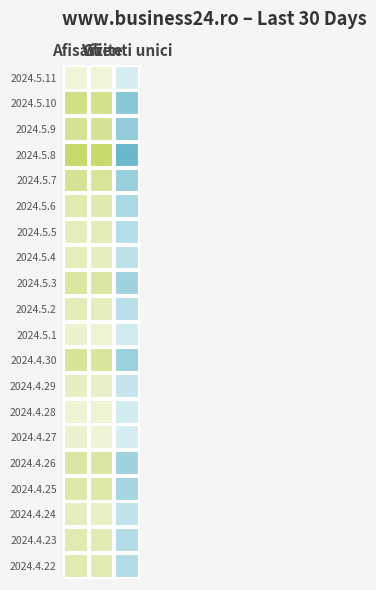

Which label corresponds to the smallest value in the chart?

Vizite